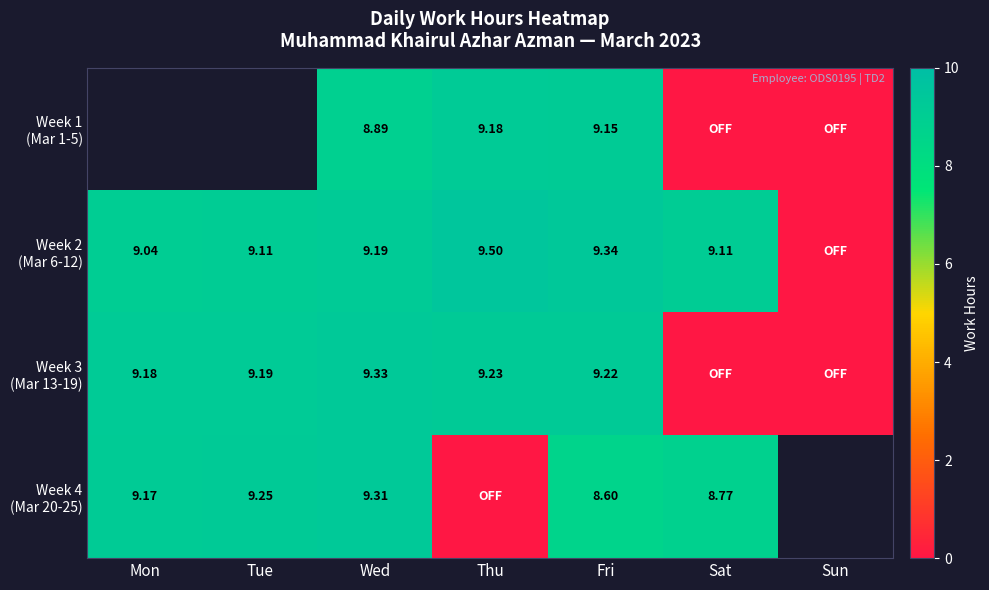

At which category is the sum across all series the highest?

Wed